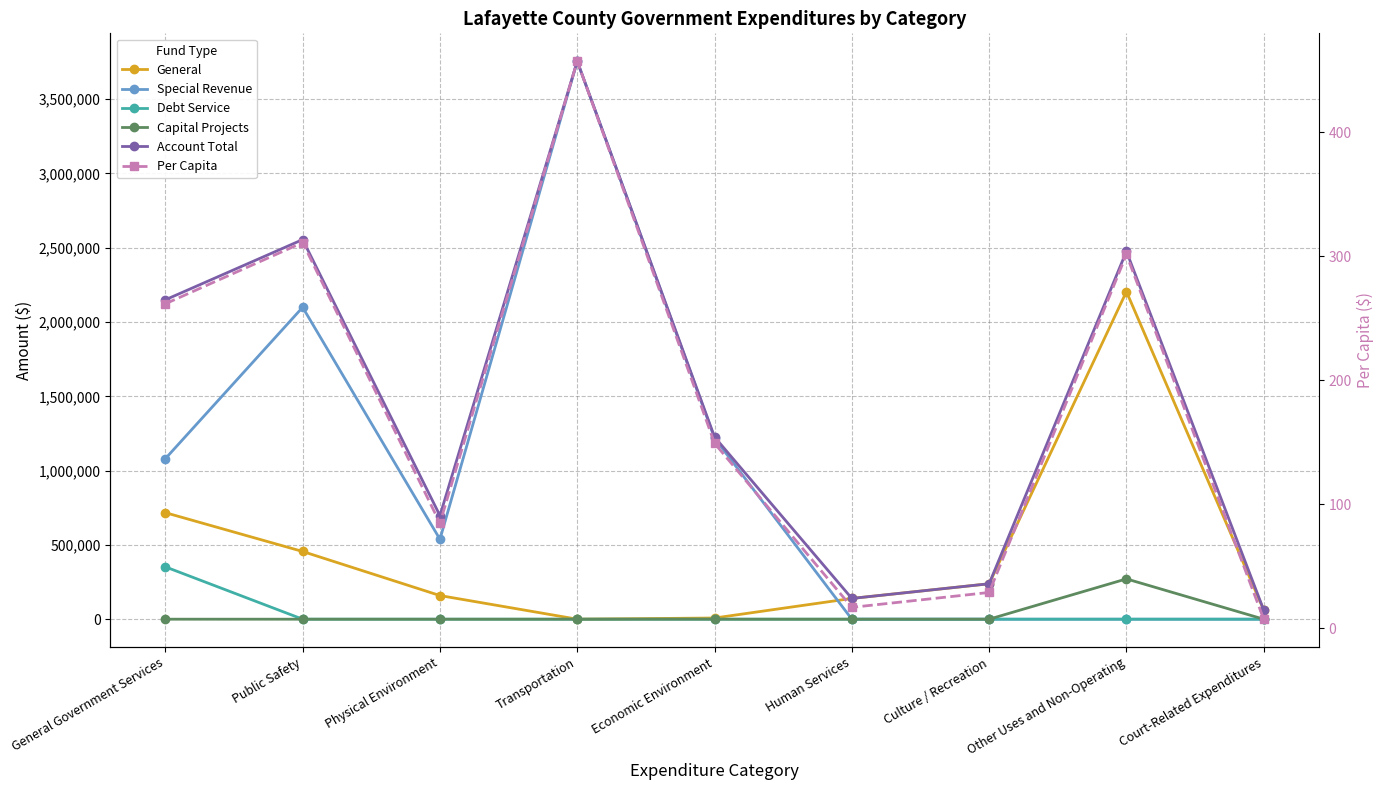

Which label corresponds to the largest value in the chart?

Transportation